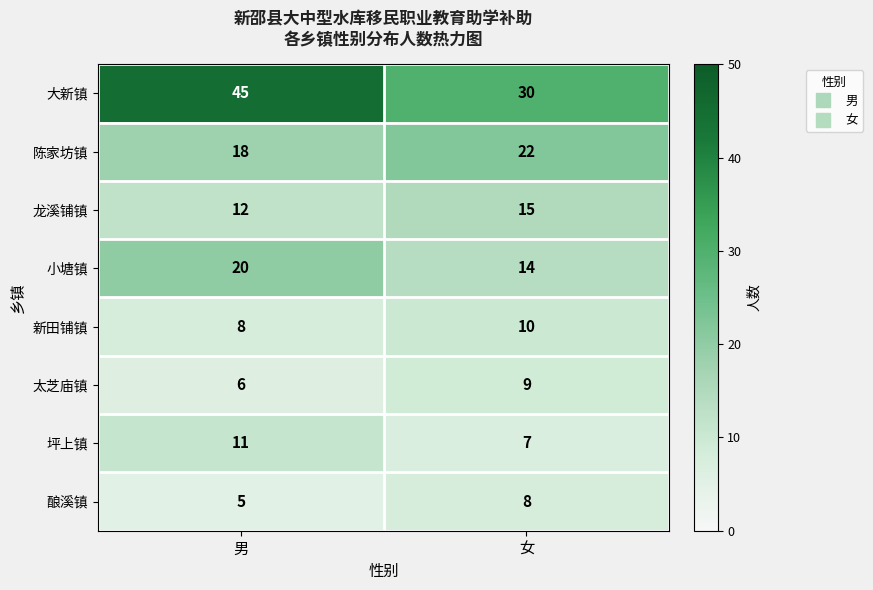

What is the maximum value shown in the chart?

45